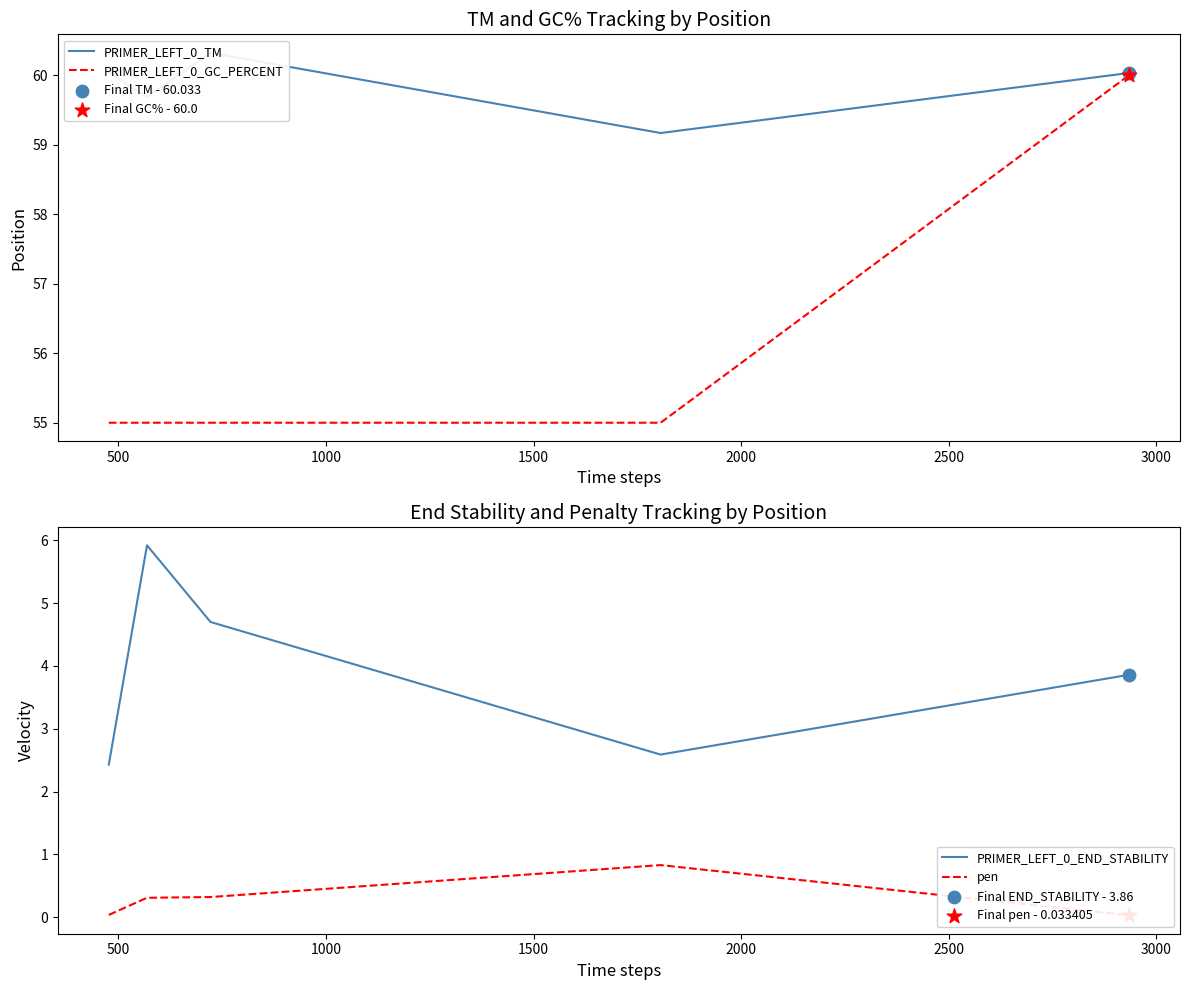

Which series has the widest spread of Y values?

PRIMER_LEFT_0_GC_PERCENT